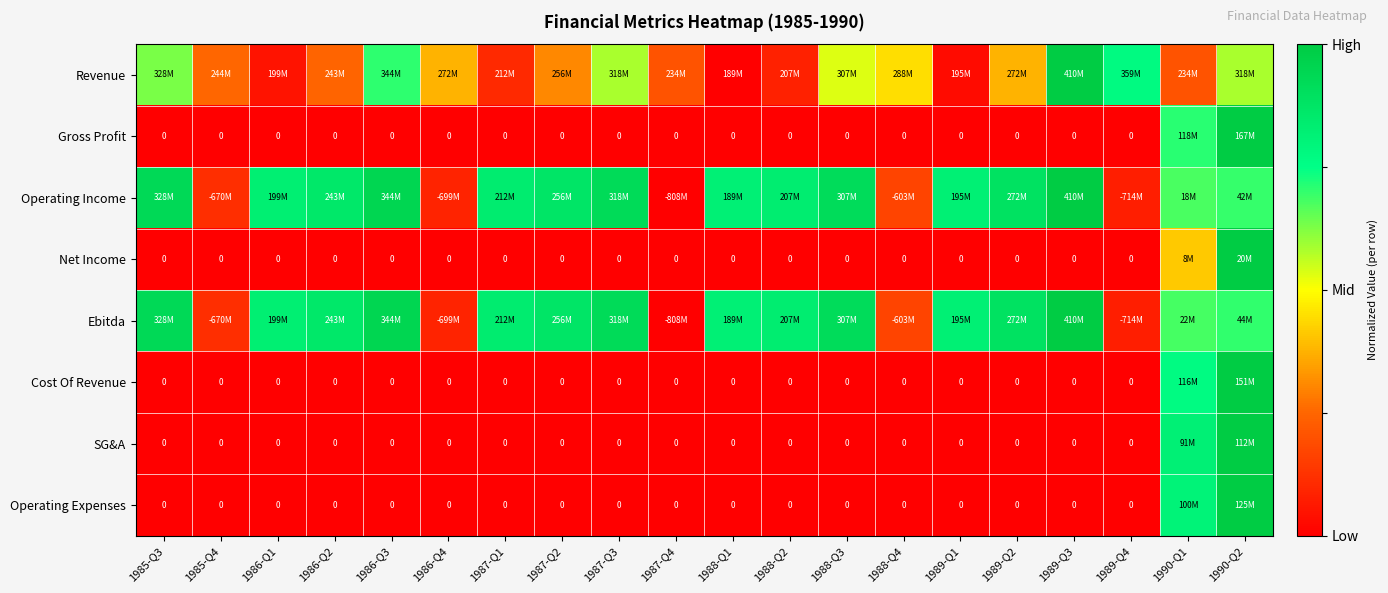

Between 1986-Q3 and 1989-Q4, which series saw the biggest shift?

Operating Income